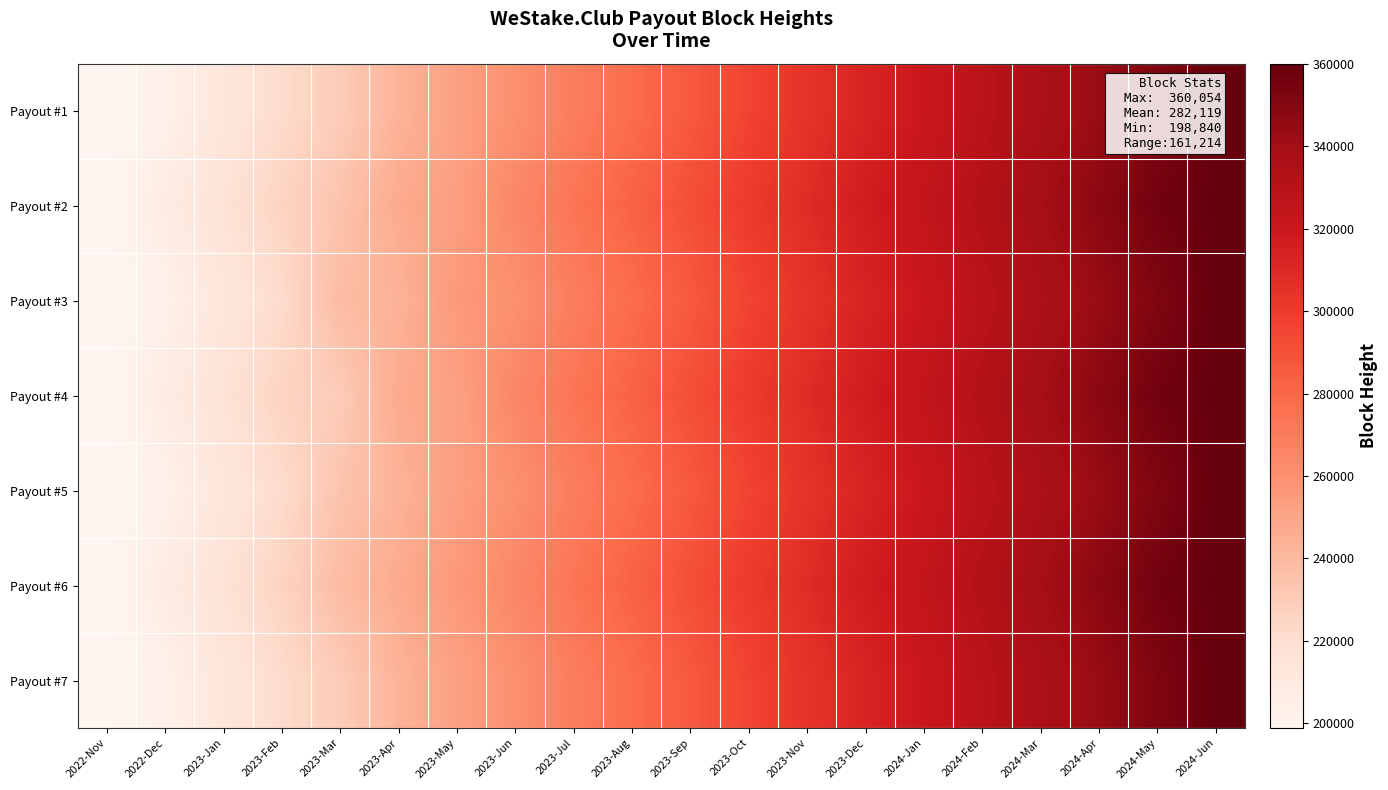

At 2023-Jan, list the series in order from smallest to largest.

Payout #1, Payout #3, Payout #5, Payout #7, Payout #2, Payout #4, Payout #6